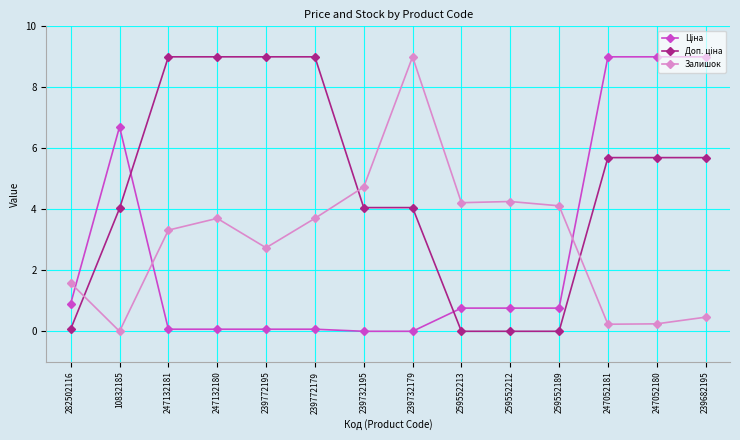

What position from the right is 259552212?

5